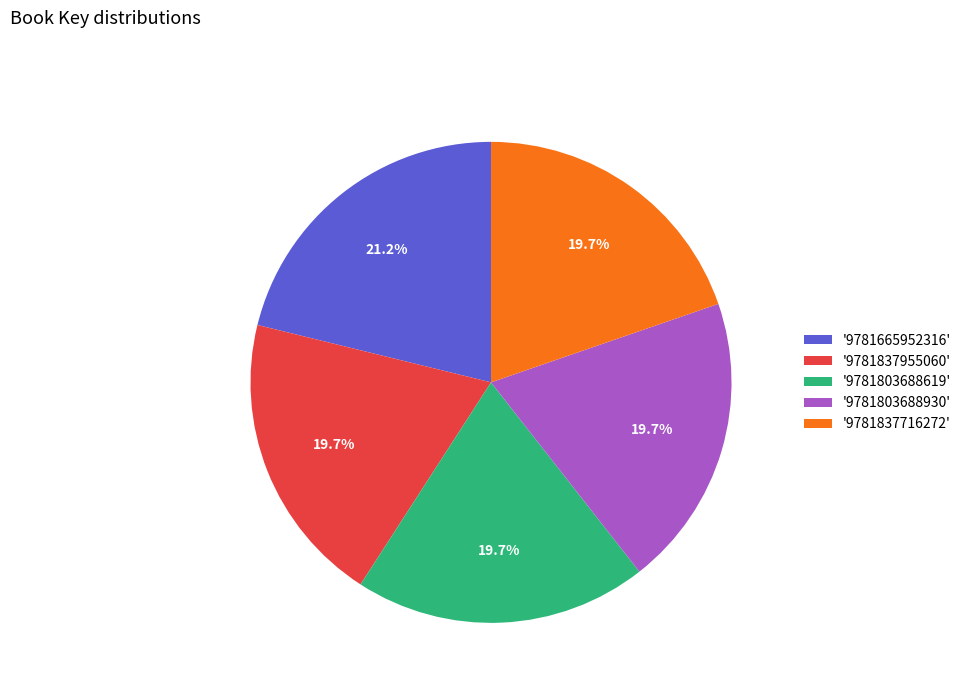

How many segments does this pie chart have?

5